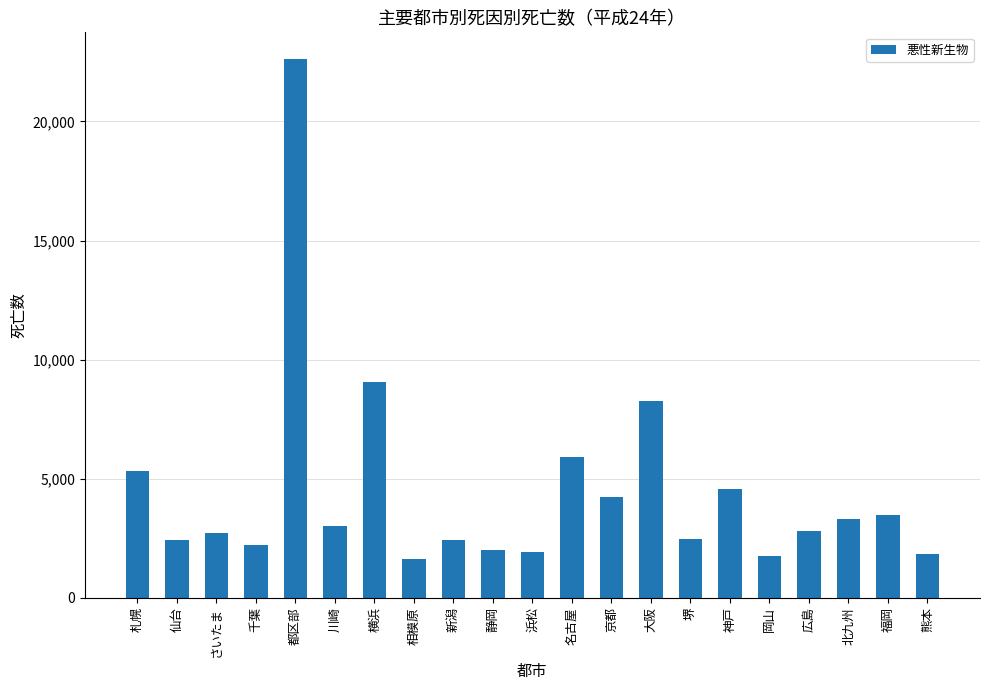

Approximately how many times larger is the value at 大阪 compared to 相模原?

5.0